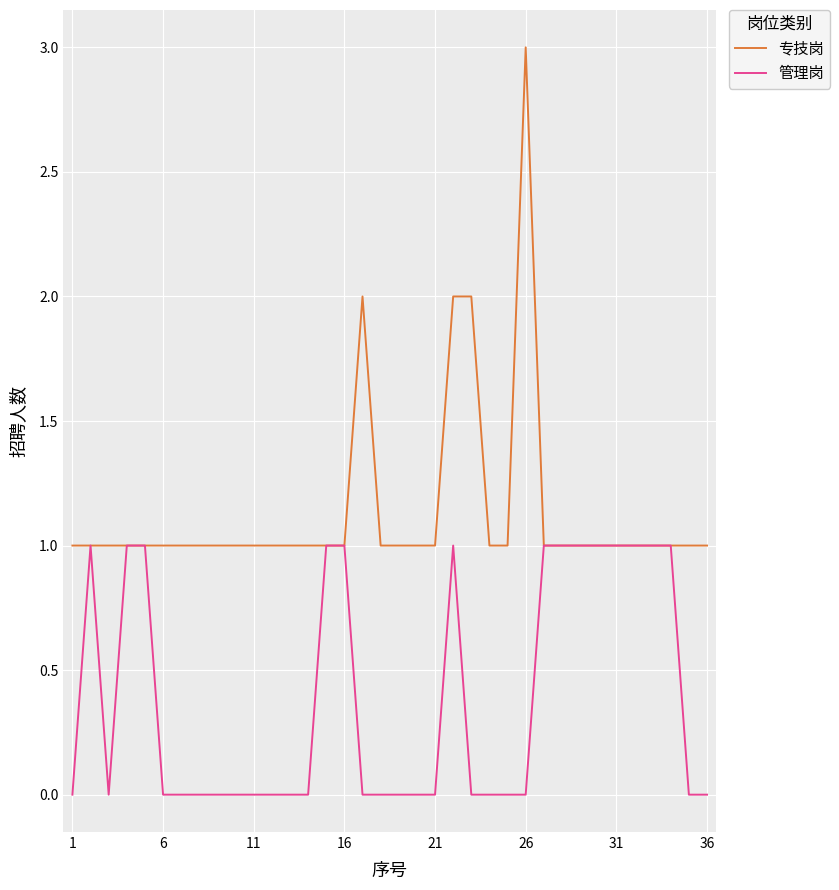

Which series has the widest spread of values?

专技岗